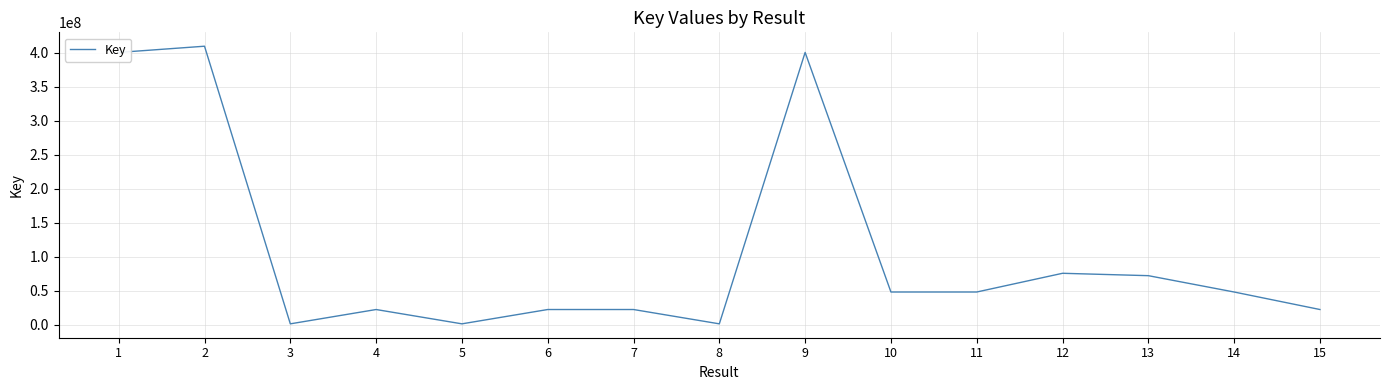

What is the greatest value displayed?

409416134